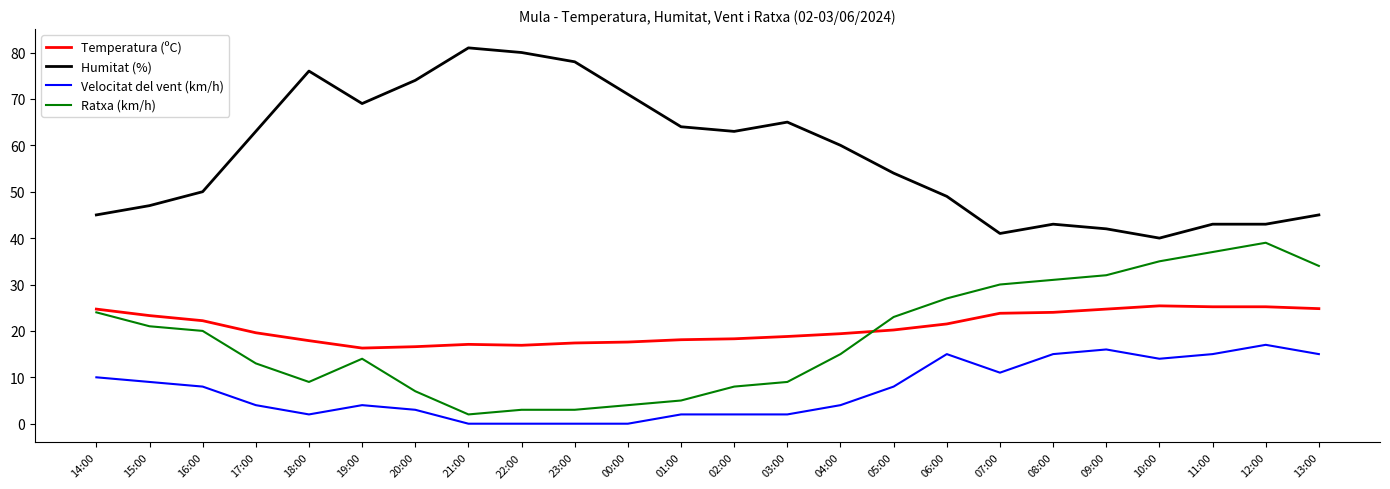

What is the difference between the maximum and minimum values in the Velocitat del vent (km/h) series?

17.0